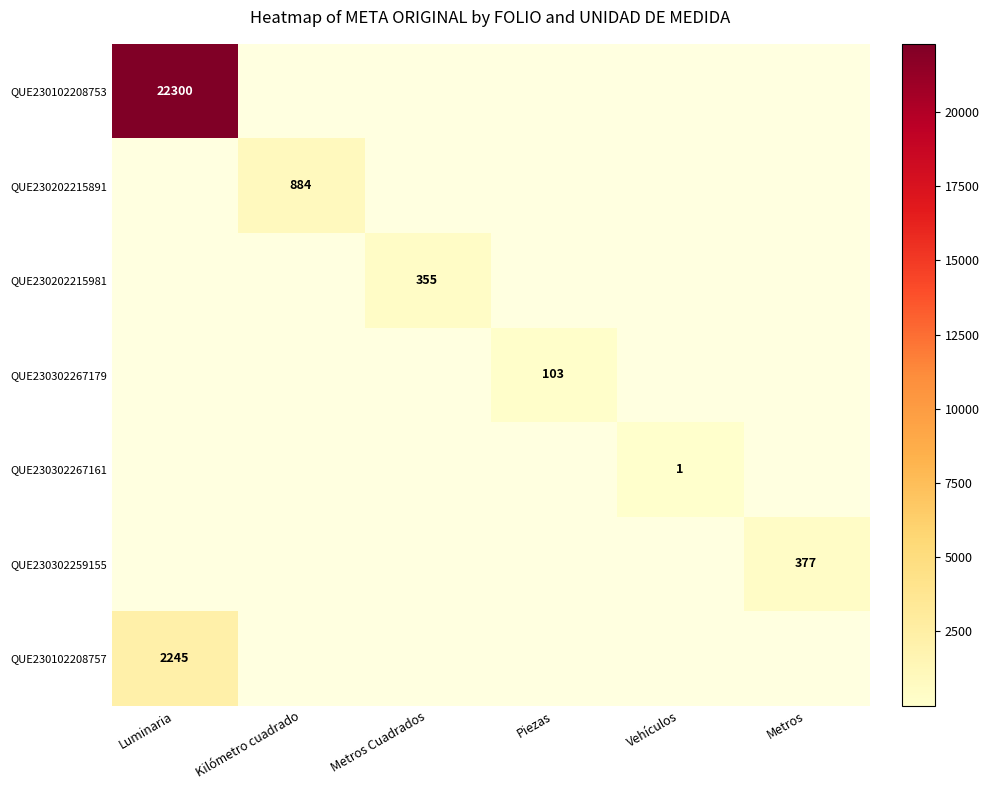

Which series has the largest range (max minus min)?

QUE230102208753